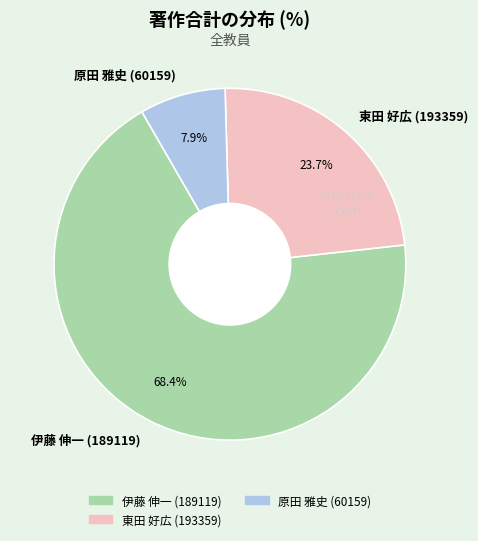

The 東田 好広 (193359) slice represents 10% of the pie. True or false?

False